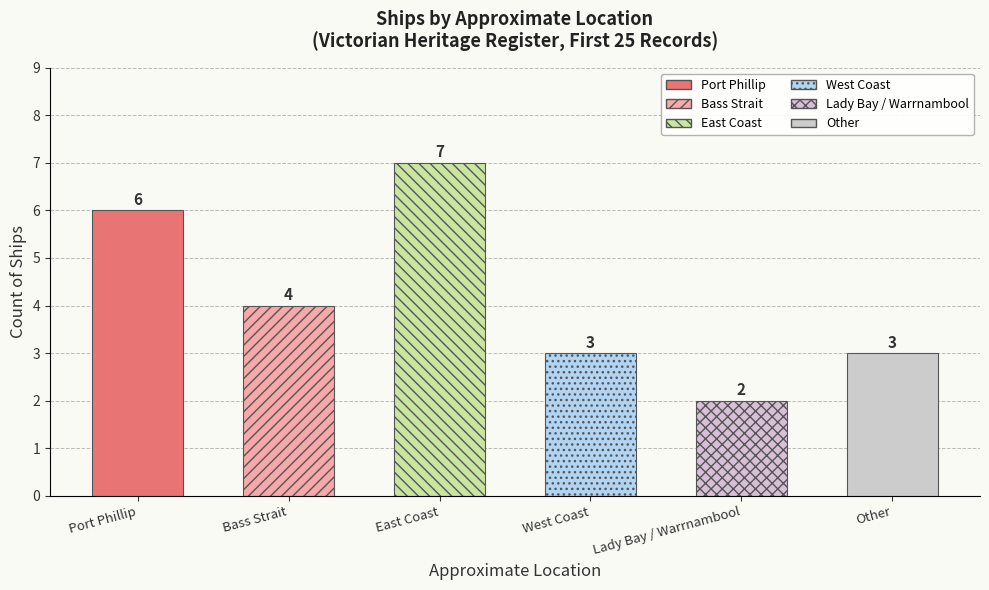

What position from the right is Other?

1